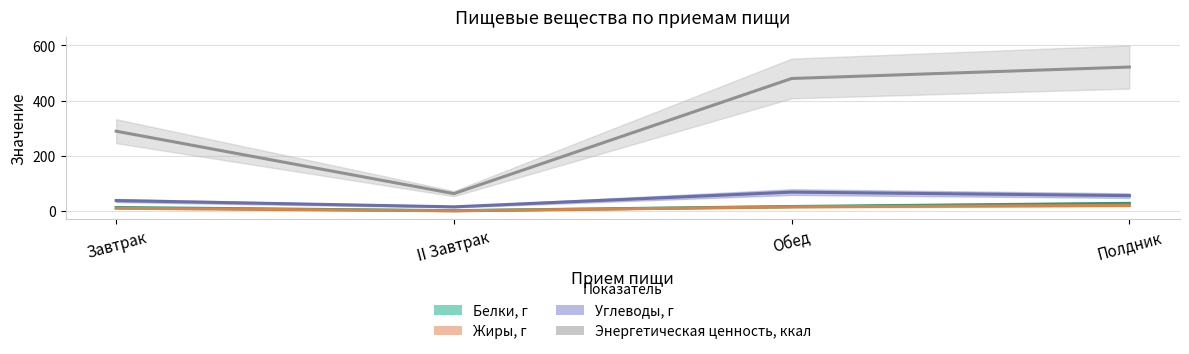

What is the difference between the highest and lowest values at II Завтрак?

62.4